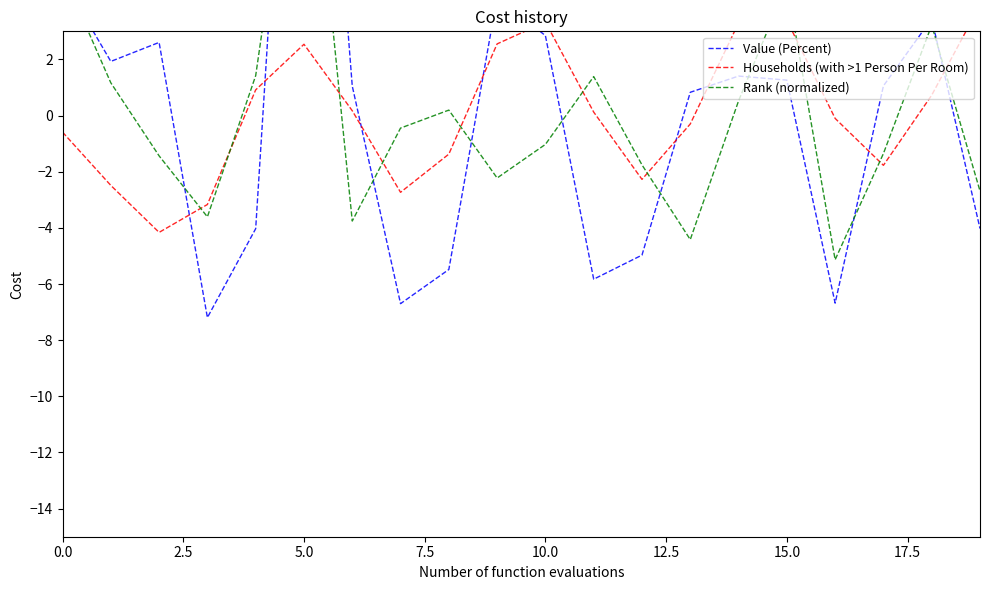

Count the number of categories in the chart.

20